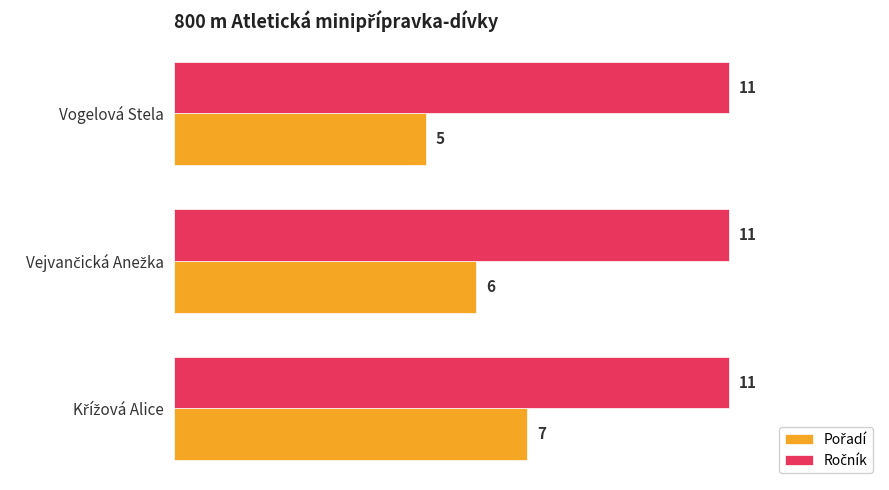

How many data points does each series have?

3